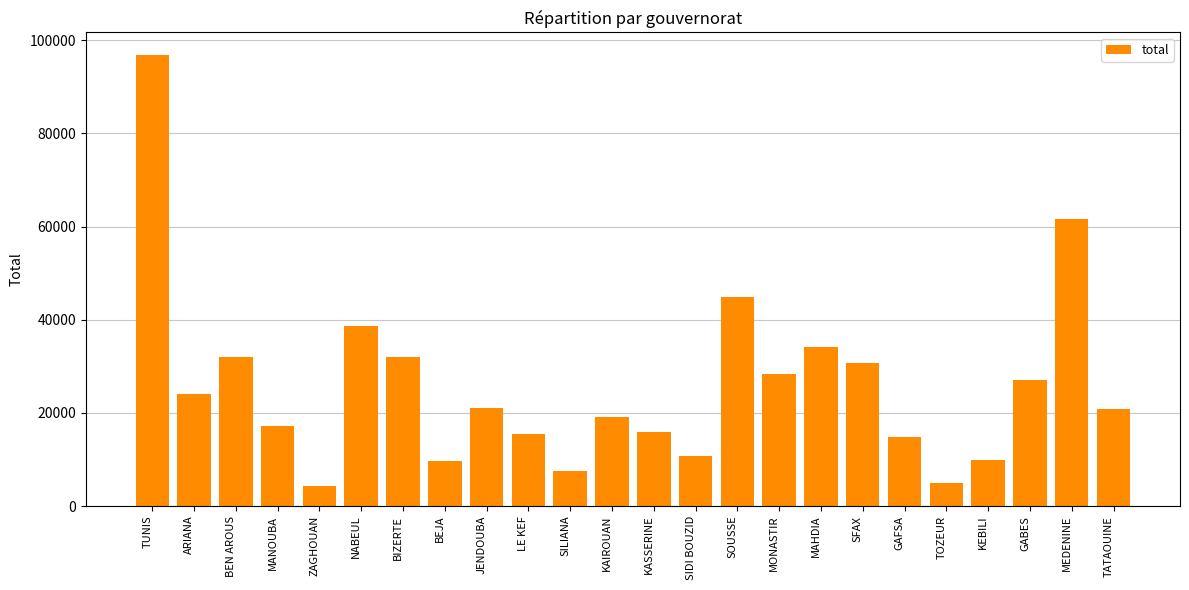

Between JENDOUBA and SIDI BOUZID, which is larger?

JENDOUBA